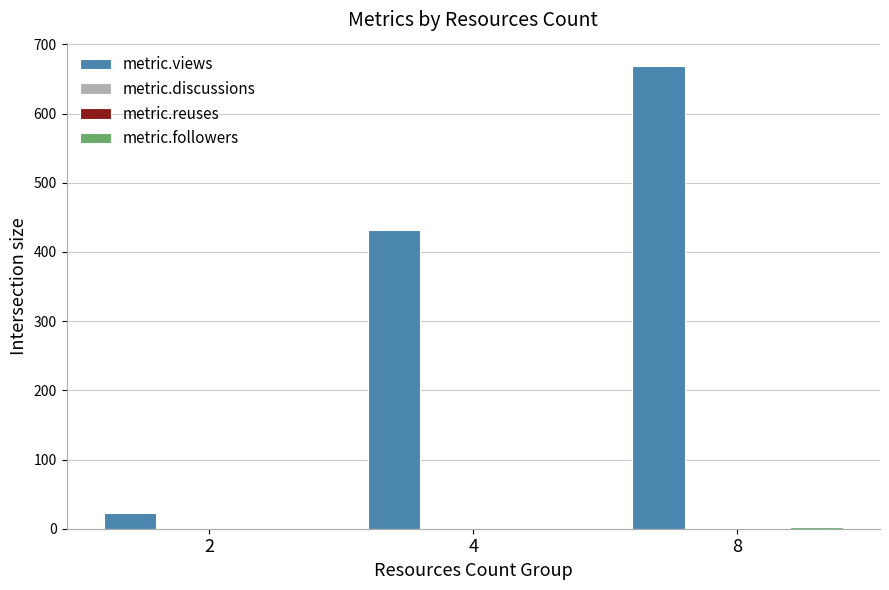

At which category is the sum across all series the highest?

8